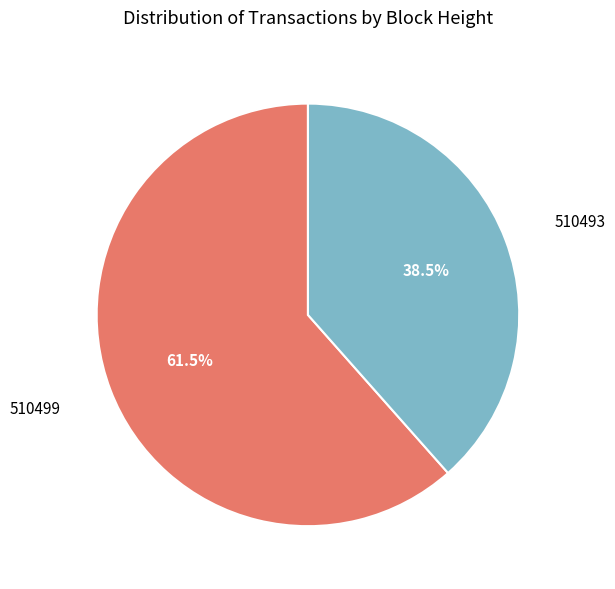

Is there any slice that represents more than half of the pie?

Yes